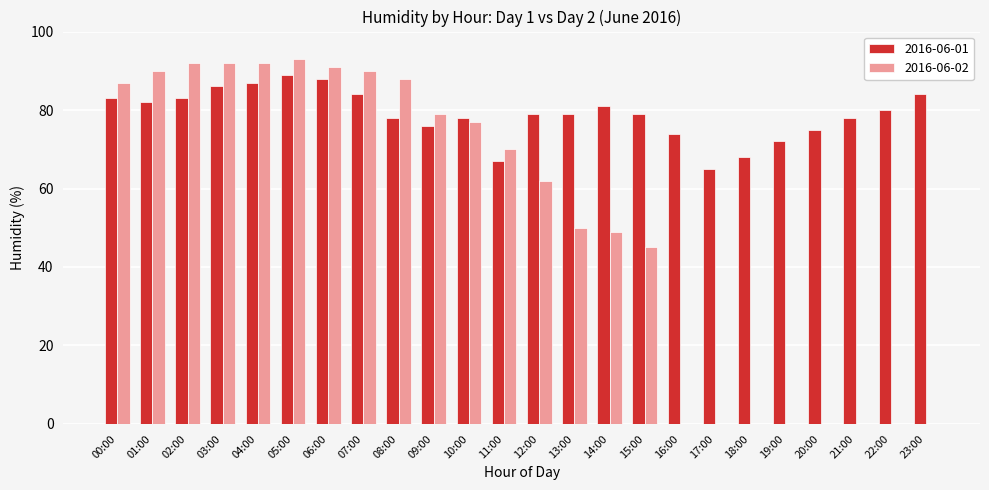

The 2016-06-02 series shows 87 at 00:00. True or false?

True